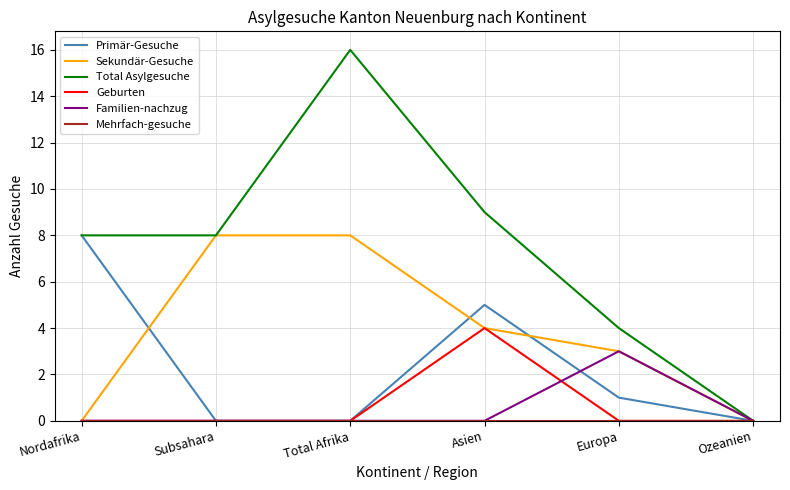

How many lines are shown in the chart?

6